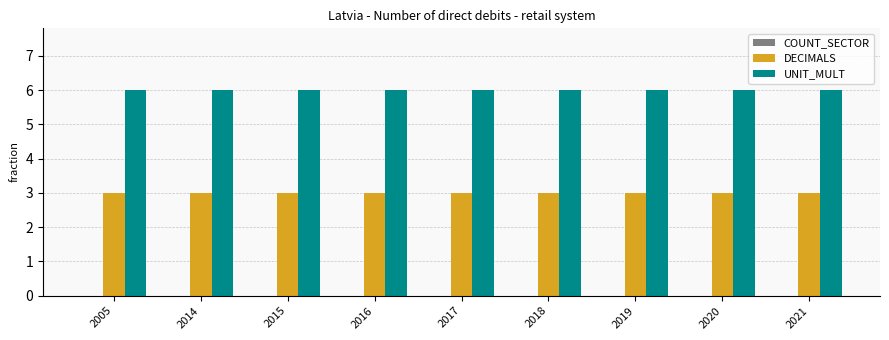

What is the maximum value shown in the chart?

6